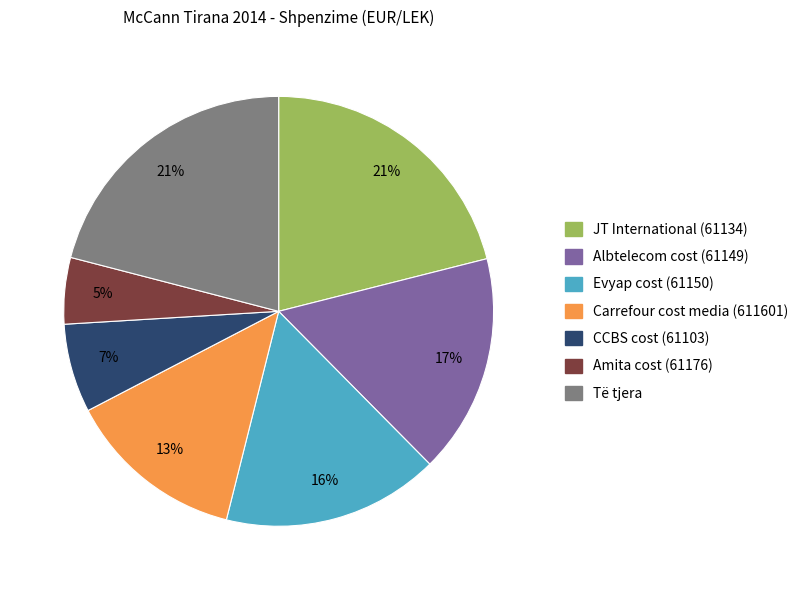

To the nearest percent, what is the difference between the largest and smallest slice percentages?

16%